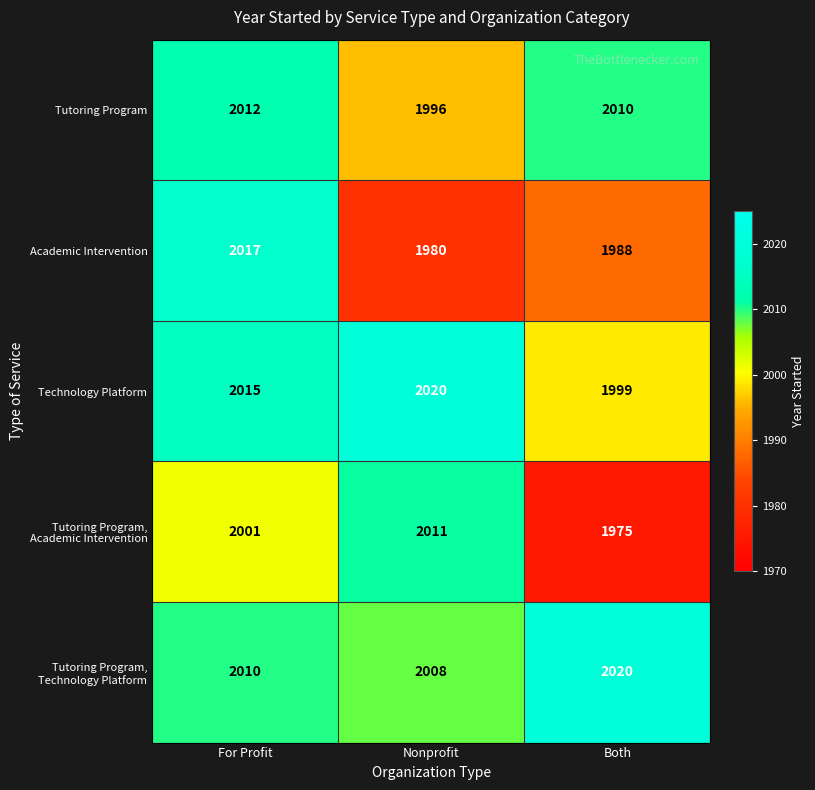

What is the difference between the maximum and minimum values in the Technology Platform series?

21